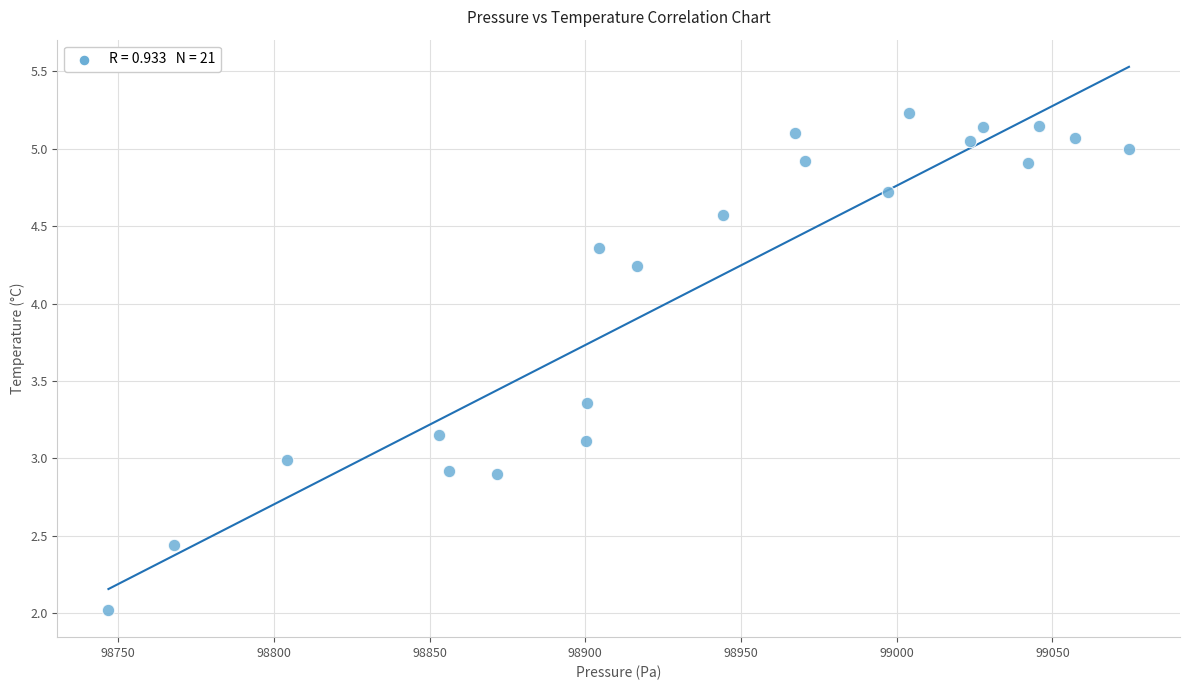

What is the range of Y values (max minus min)?

3.2